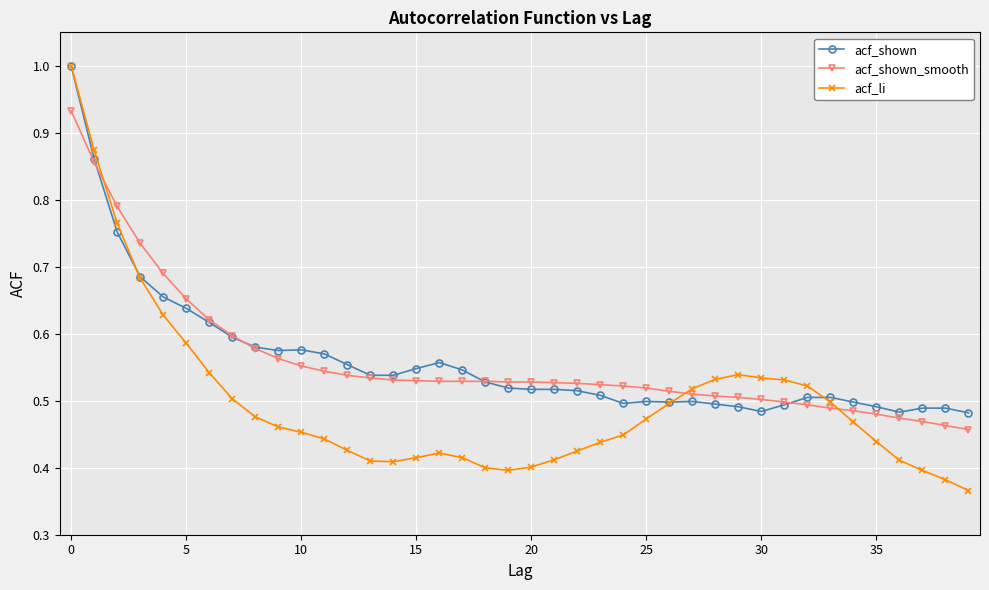

Which series has the widest spread of values?

acf_li